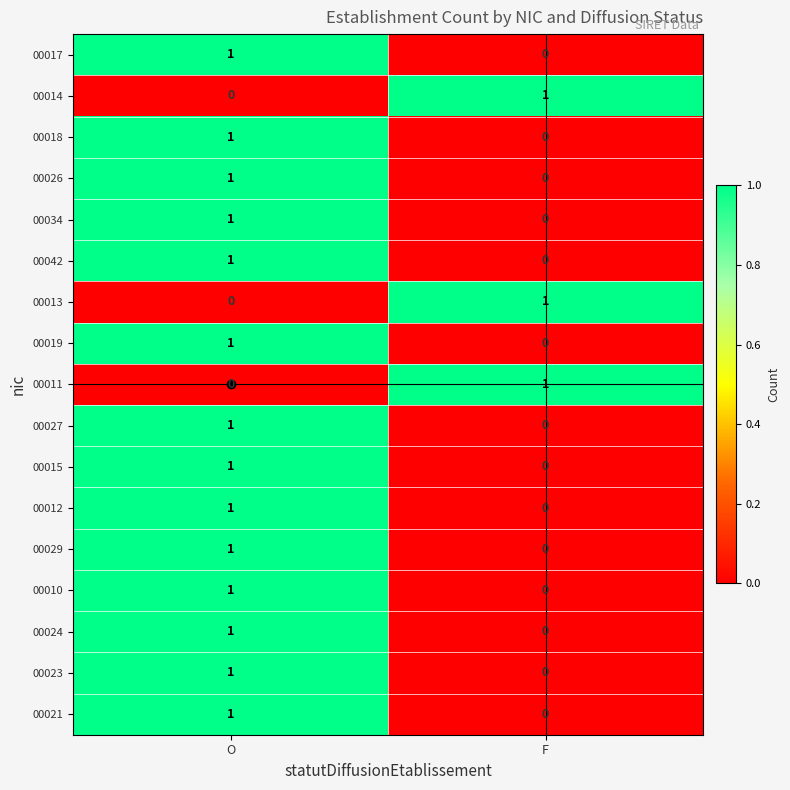

At which label does 00023 reach its minimum?

F